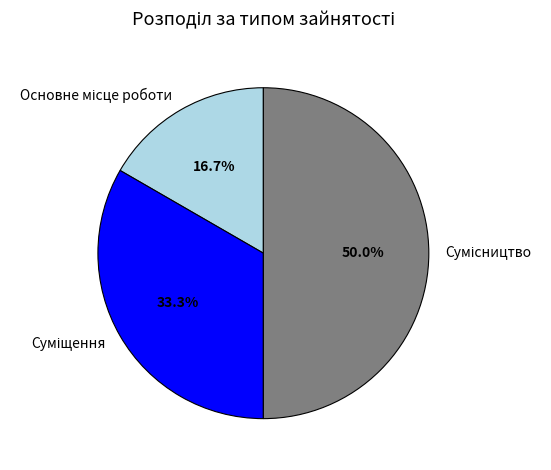

To the nearest percent, what is the average slice percentage?

33%